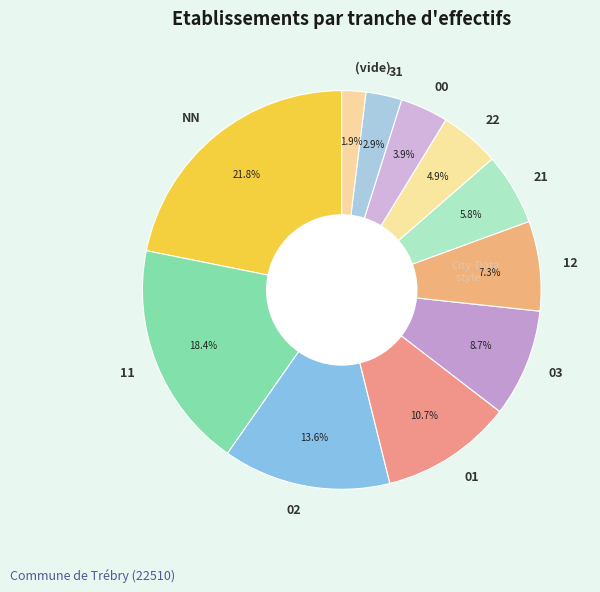

Which slice is the largest?

NN